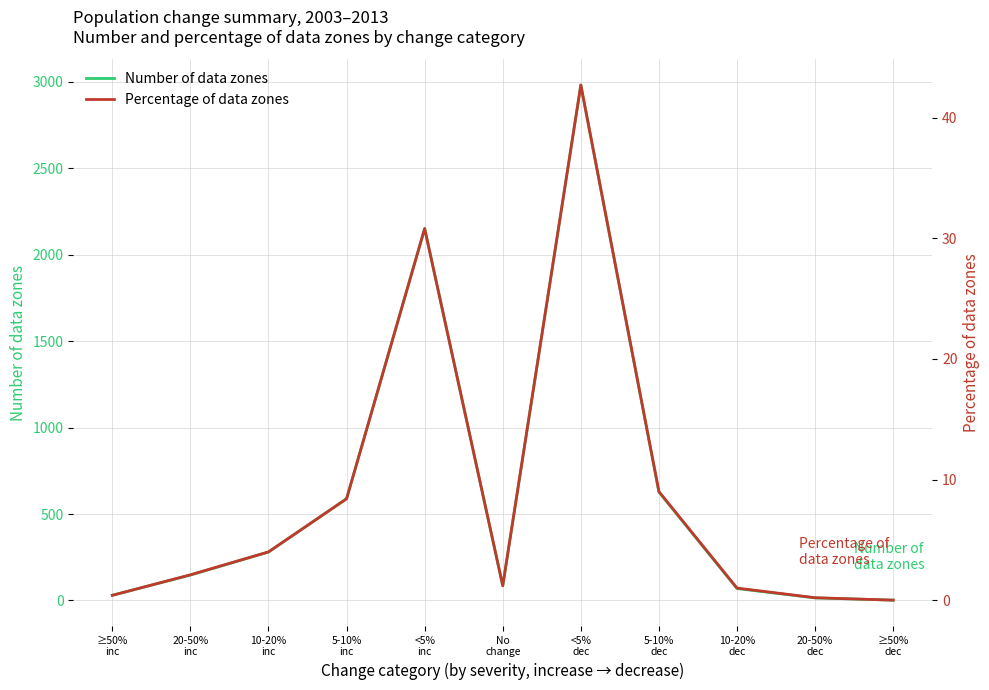

Reading left to right, list all the values displayed in this chart.

Number of data zones: 30.0	147.0	280.0	589.0	2151.0	85.0	2981.0	627.0	69.0	15.0	2.0
Percentage of data zones: 0.4	2.1	4.0	8.4	30.8	1.2	42.7	9.0	1.0	0.2	0.0